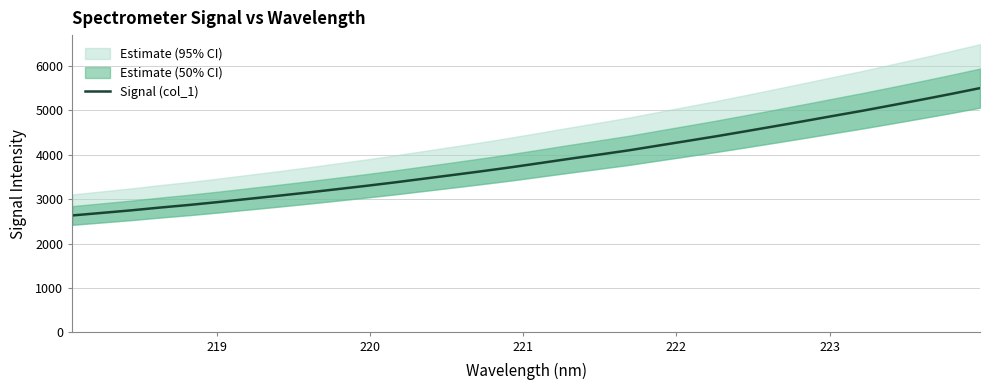

What is the highest value of the Signal (col_1) series?

5499.0